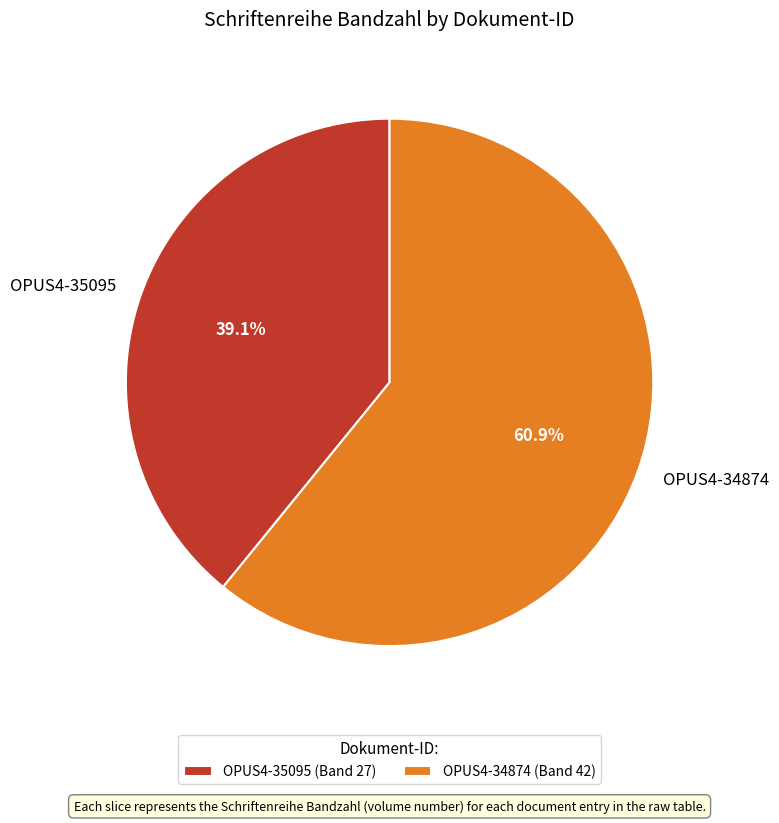

Which has a higher value, OPUS4-35095 or OPUS4-34874?

OPUS4-34874